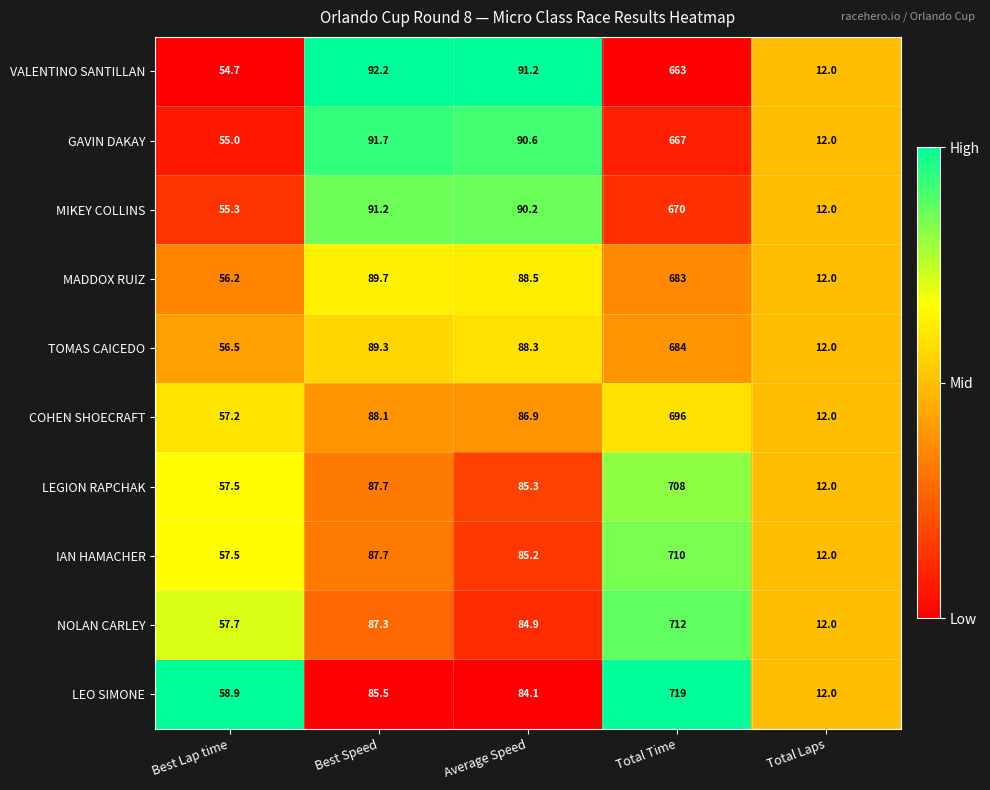

Where is GAVIN DAKAY nearest to the value 339?

Best Speed